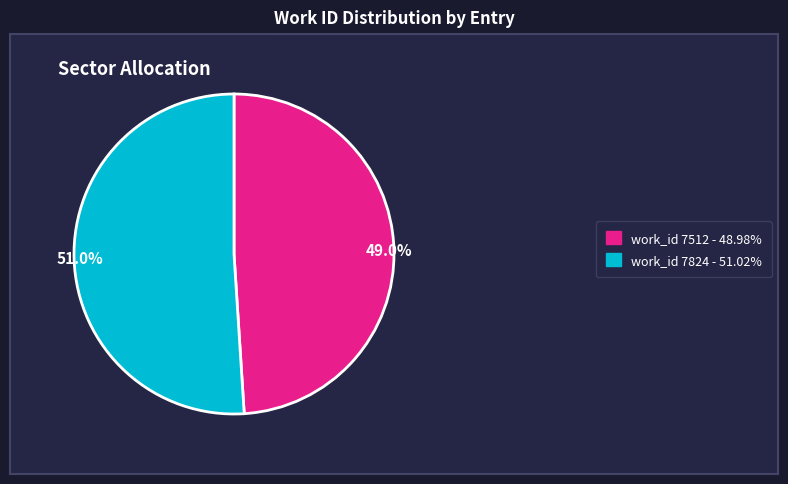

How many segments does this pie chart have?

2